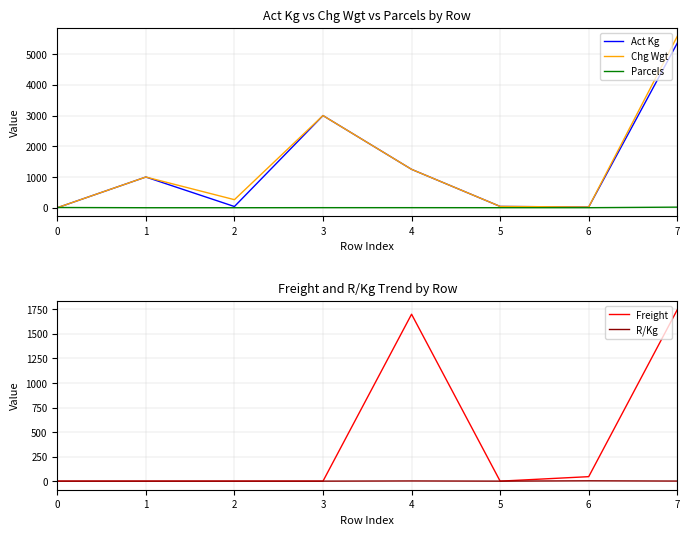

Which has a higher value, 7 or 3?

7